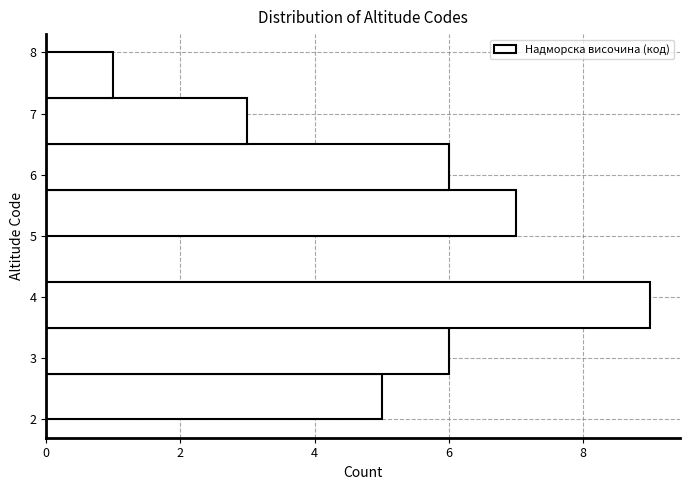

Reading bottom to top, transcribe this chart: for each bar, give the range it covers on the y-axis and its length. Neither the bar edges nor the lengths are printed on the chart, so give them approximately, as read against the axes.

2.00 to 2.75: 5
2.75 to 3.50: 6
3.50 to 4.25: 9
4.25 to 5.00: 0
5.00 to 5.75: 7
5.75 to 6.50: 6
6.50 to 7.25: 3
7.25 to 8.00: 1